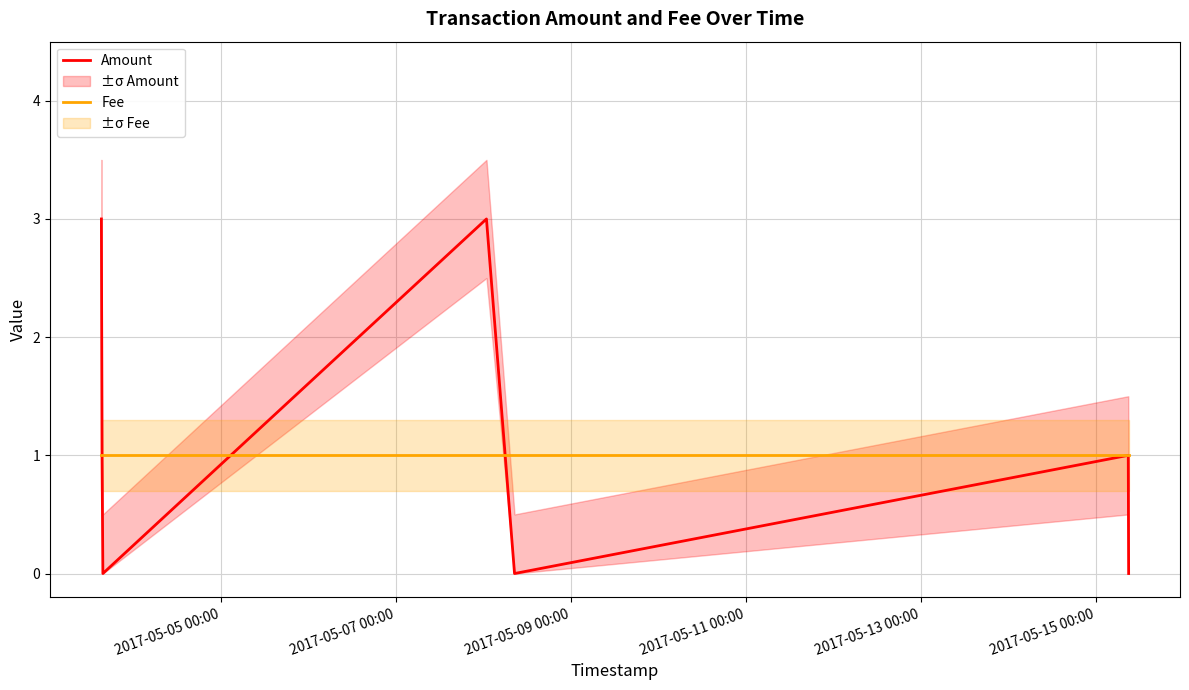

List the series in order of their peak value, highest first.

Amount, Fee